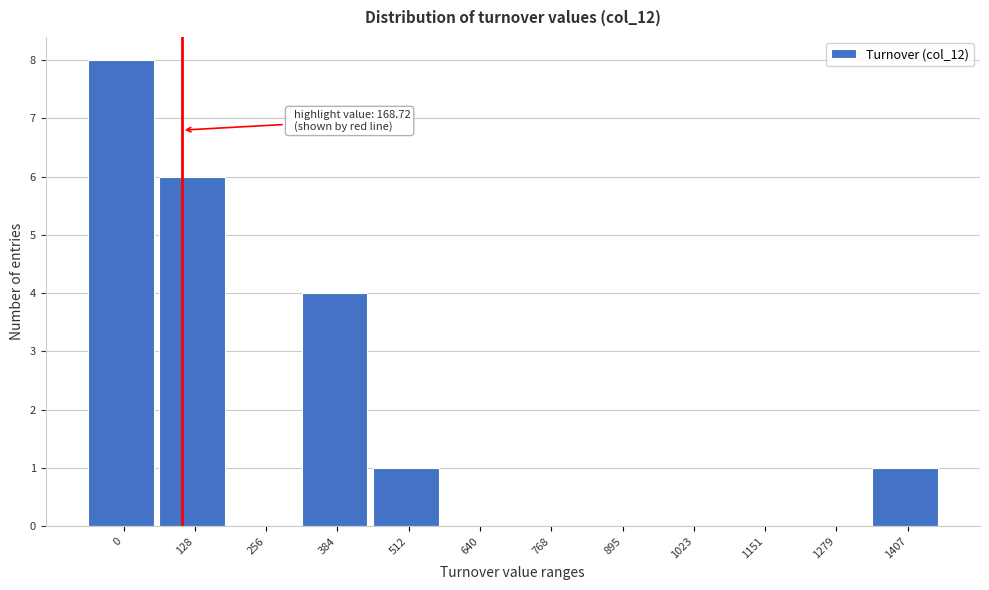

Reading left to right, extract all data points from this chart.

0=8	128=6	256=0	384=4	512=1	640=0	768=0	895=0	1023=0	1151=0	1279=0	1407=1